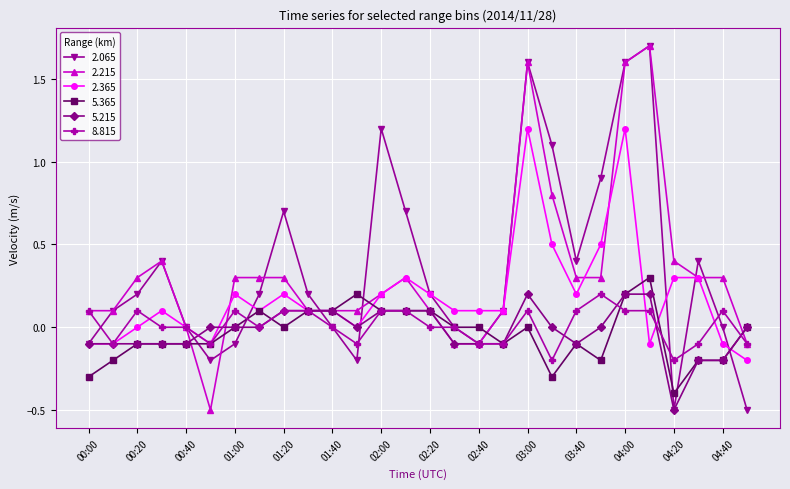

True or false: 2.215 has more than 1 interior local peaks.

True